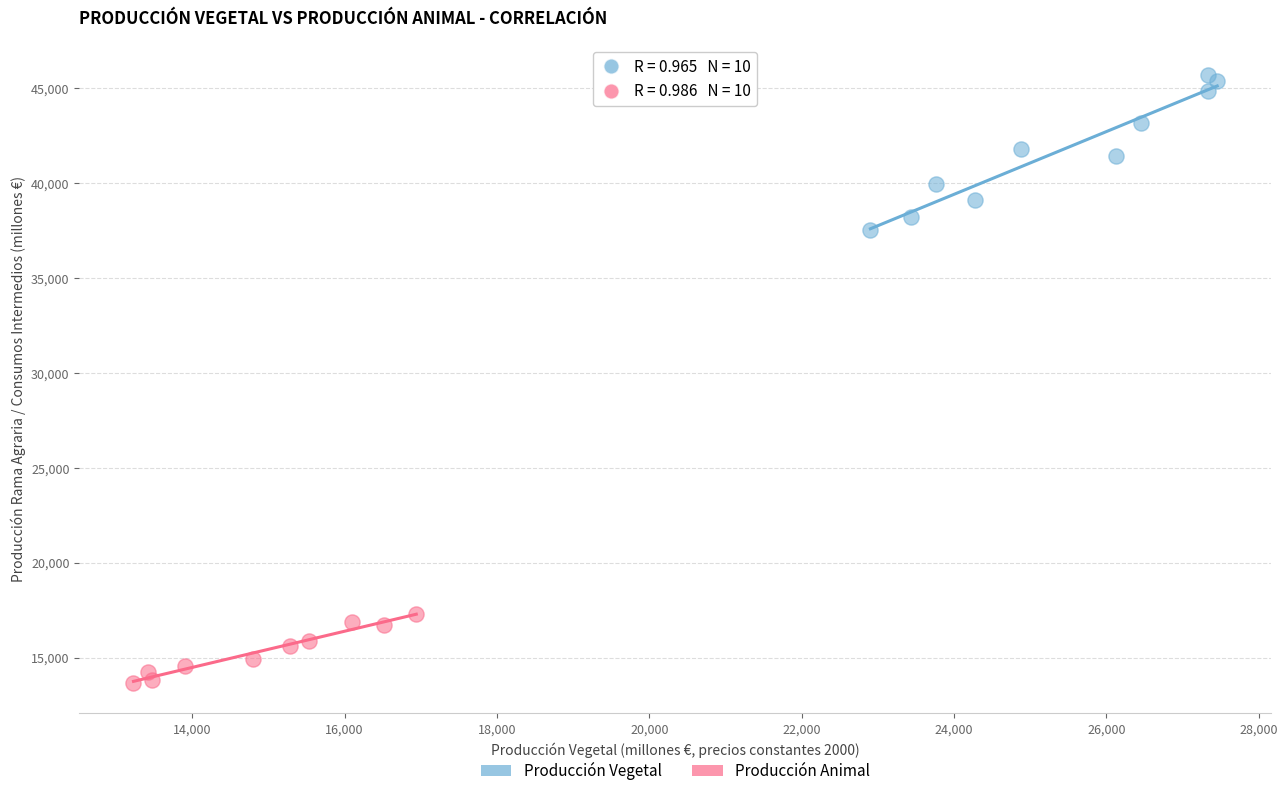

What are all the series names shown in the legend?

Producción Vegetal, Producción Animal